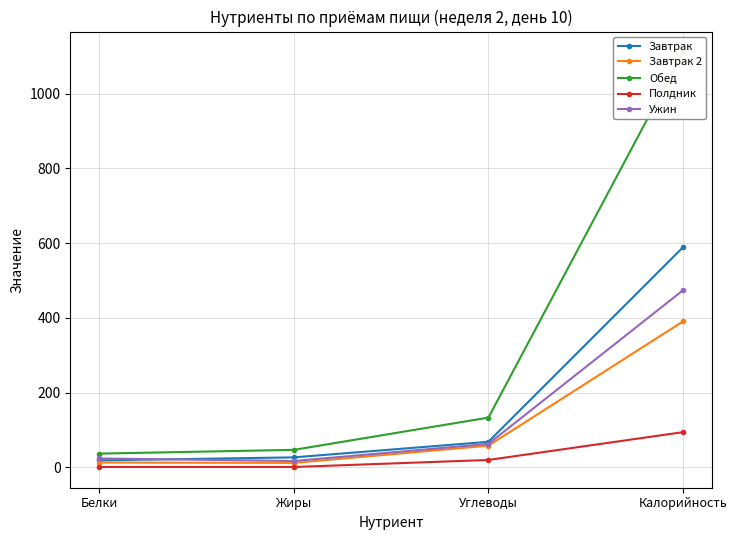

How many categories are shown in the chart?

4